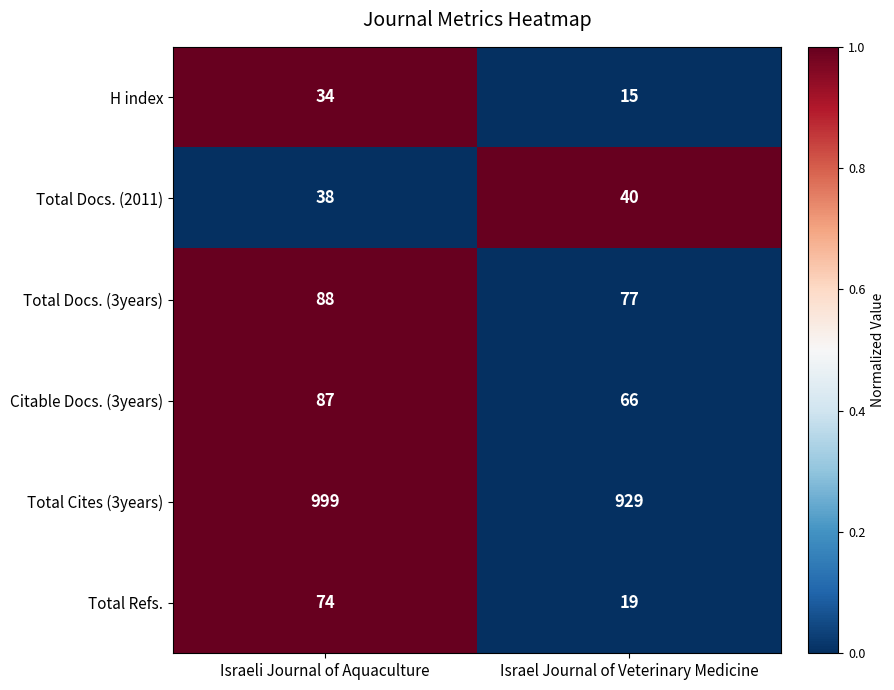

The value of Total Refs. at Israeli Journal of Aquaculture is 74. True or false?

True